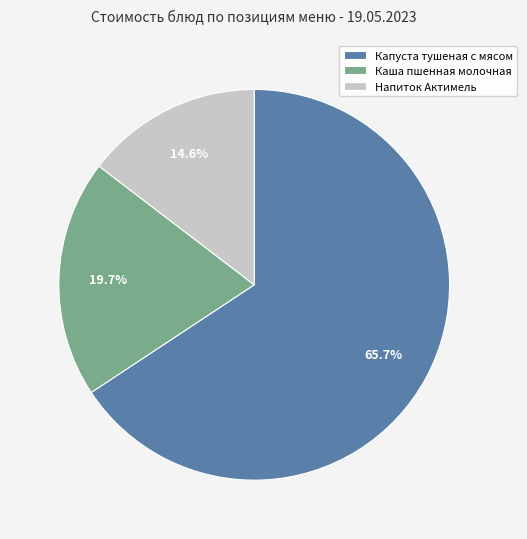

Between Каша пшенная молочная and Капуста тушеная с мясом, which is larger?

Капуста тушеная с мясом